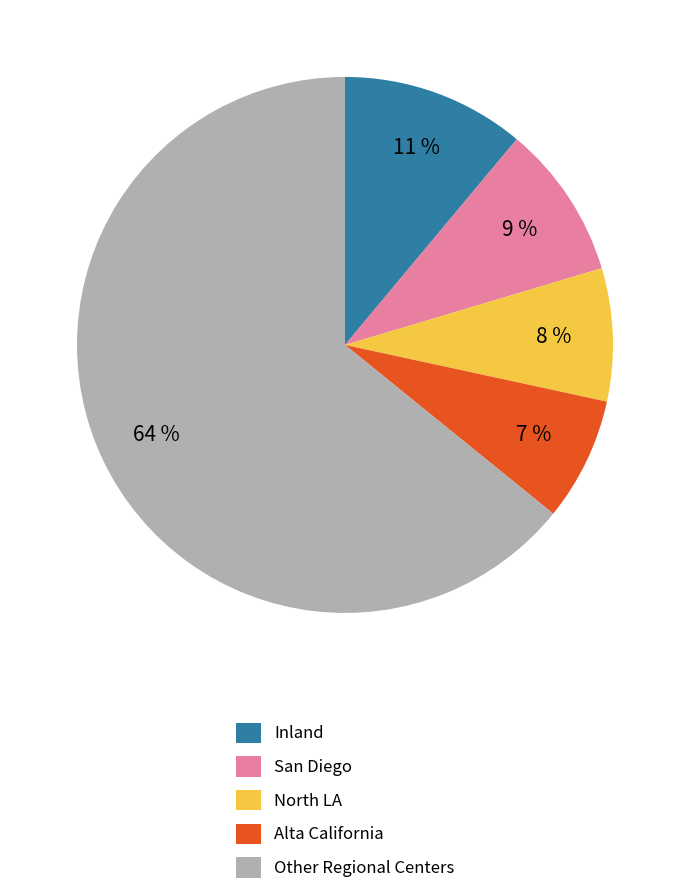

How many slices are in this pie chart?

5